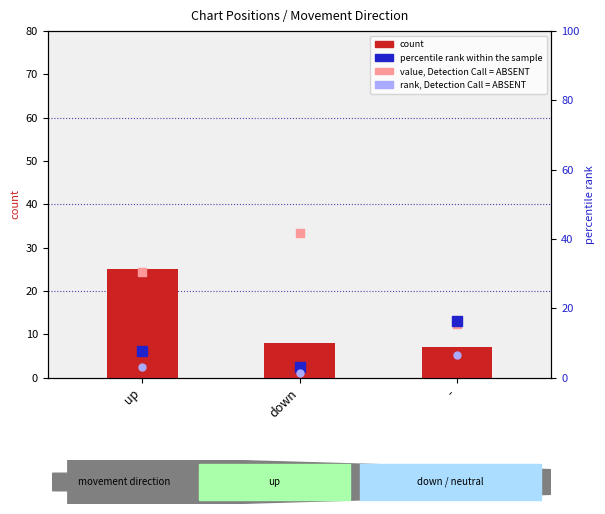

At which category is the sum across all series the highest?

up